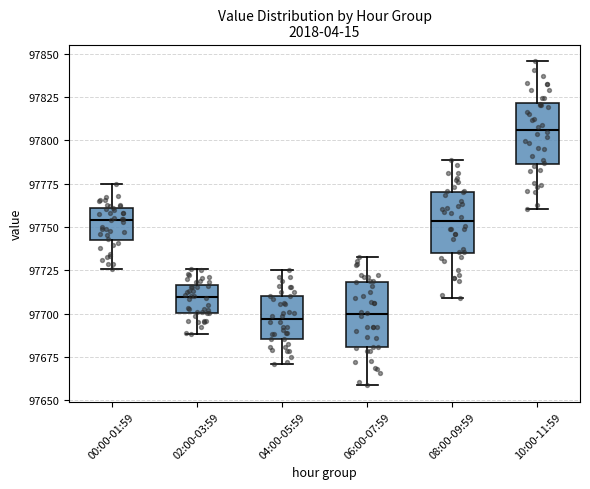

Reading left to right, transcribe this box plot: for each box, give where its median line is, the range the box spans, and where its two whiskers end, as read against the y-axis. The values are not printed on the chart, so give them approximately, as read against the axis.

00:00-01:59: median 97755, box 97740 to 97760, whiskers 97725 to 97775
02:00-03:59: median 97710, box 97700 to 97715, whiskers 97690 to 97725
04:00-05:59: median 97695, box 97685 to 97710, whiskers 97670 to 97725
06:00-07:59: median 97700, box 97680 to 97720, whiskers 97660 to 97735
08:00-09:59: median 97755, box 97735 to 97770, whiskers 97710 to 97790
10:00-11:59: median 97805, box 97785 to 97820, whiskers 97760 to 97845